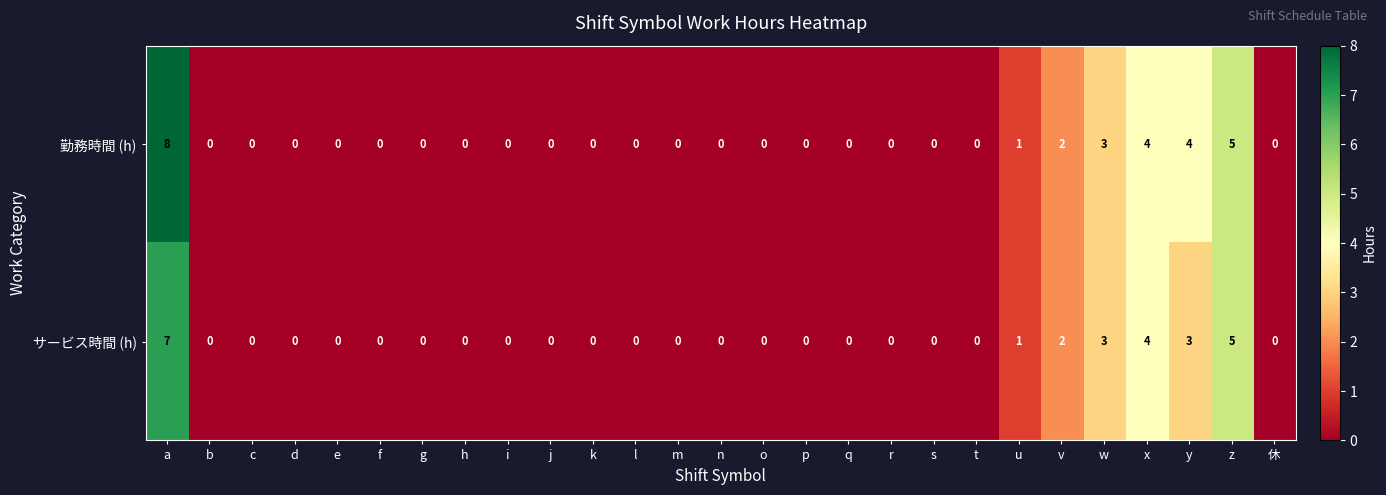

How many categories are shown in the chart?

27